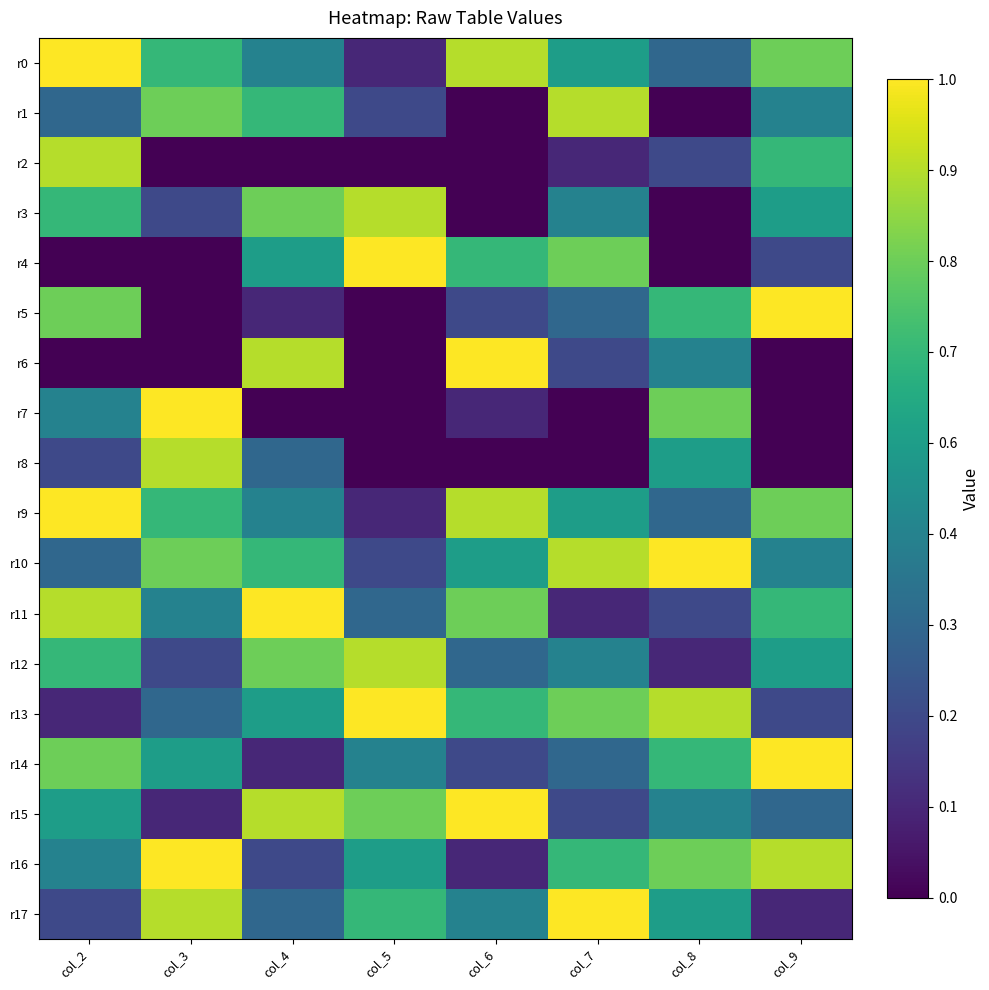

Reading left to right, transcribe all the data shown in this chart.

r0: col_2=9	col_3=6	col_4=4	col_5=1	col_6=8	col_7=5	col_8=3	col_9=7
r1: col_2=3	col_3=7	col_4=6	col_5=2	col_6=0	col_7=8	col_8=0	col_9=4
r2: col_2=8	col_3=0	col_4=0	col_5=0	col_6=0	col_7=1	col_8=2	col_9=6
r3: col_2=6	col_3=2	col_4=7	col_5=8	col_6=0	col_7=4	col_8=0	col_9=5
r4: col_2=0	col_3=0	col_4=5	col_5=9	col_6=6	col_7=7	col_8=0	col_9=2
r5: col_2=7	col_3=0	col_4=1	col_5=0	col_6=2	col_7=3	col_8=6	col_9=9
r6: col_2=0	col_3=0	col_4=8	col_5=0	col_6=9	col_7=2	col_8=4	col_9=0
r7: col_2=4	col_3=9	col_4=0	col_5=0	col_6=1	col_7=0	col_8=7	col_9=0
r8: col_2=2	col_3=8	col_4=3	col_5=0	col_6=0	col_7=0	col_8=5	col_9=0
r9: col_2=9	col_3=6	col_4=4	col_5=1	col_6=8	col_7=5	col_8=3	col_9=7
r10: col_2=3	col_3=7	col_4=6	col_5=2	col_6=5	col_7=8	col_8=9	col_9=4
r11: col_2=8	col_3=4	col_4=9	col_5=3	col_6=7	col_7=1	col_8=2	col_9=6
r12: col_2=6	col_3=2	col_4=7	col_5=8	col_6=3	col_7=4	col_8=1	col_9=5
r13: col_2=1	col_3=3	col_4=5	col_5=9	col_6=6	col_7=7	col_8=8	col_9=2
r14: col_2=7	col_3=5	col_4=1	col_5=4	col_6=2	col_7=3	col_8=6	col_9=9
r15: col_2=5	col_3=1	col_4=8	col_5=7	col_6=9	col_7=2	col_8=4	col_9=3
r16: col_2=4	col_3=9	col_4=2	col_5=5	col_6=1	col_7=6	col_8=7	col_9=8
r17: col_2=2	col_3=8	col_4=3	col_5=6	col_6=4	col_7=9	col_8=5	col_9=1